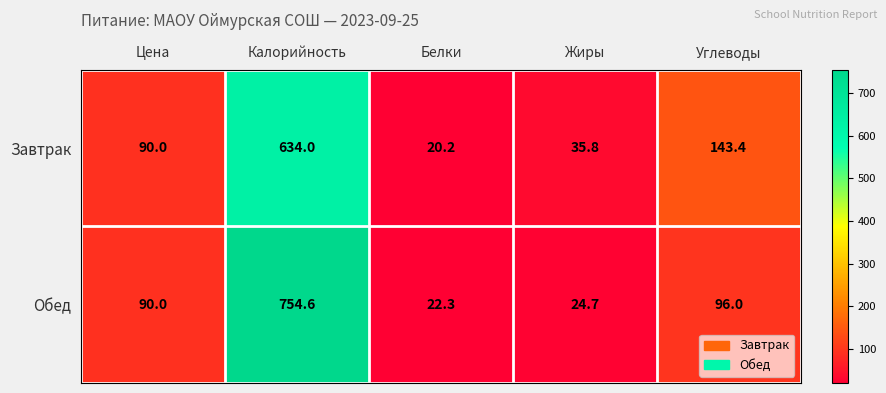

What is the sum of the Завтрак values at Цена and Жиры?

125.8